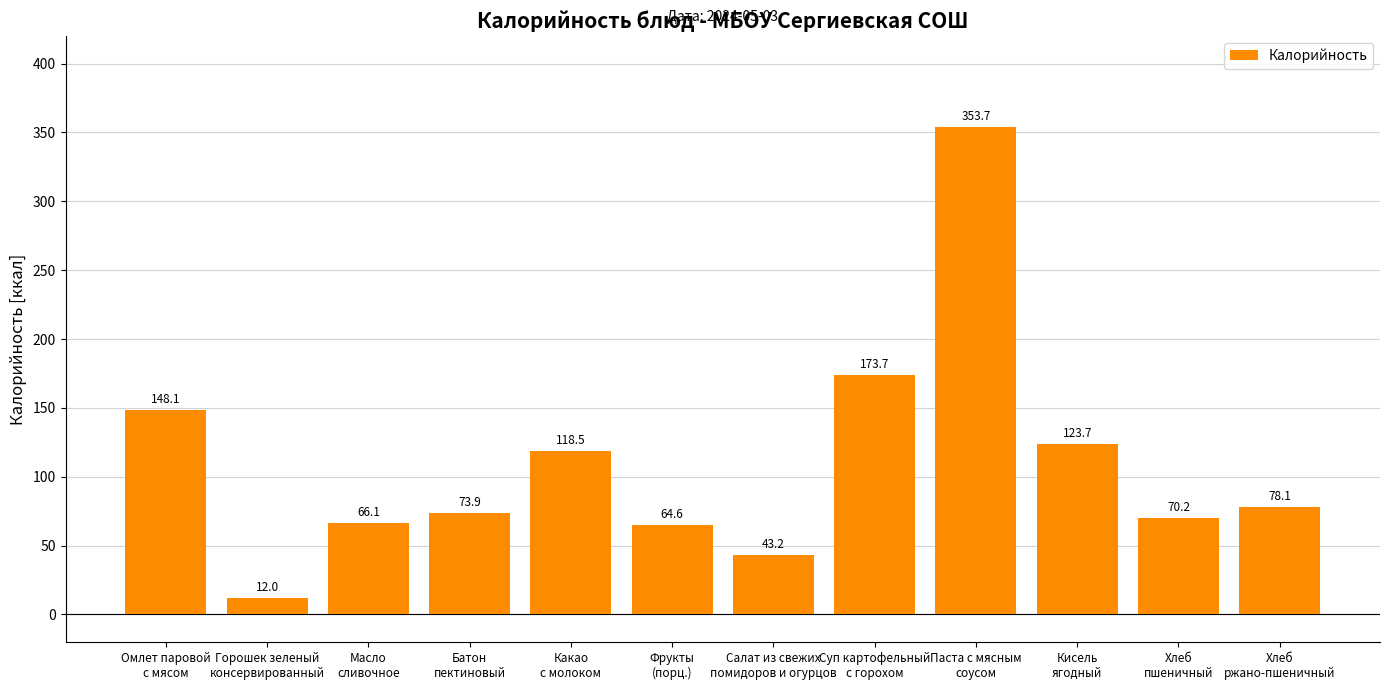

The value at Батон
пектиновый is 123.6. True or false?

False